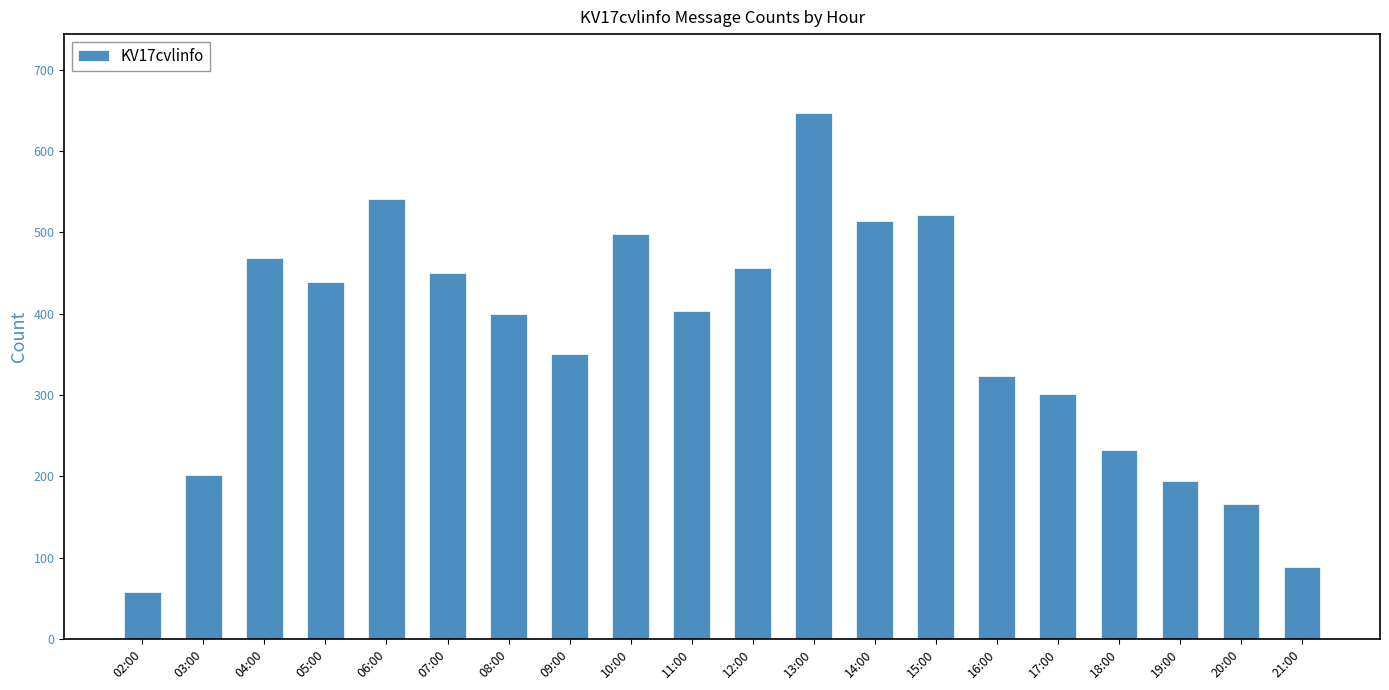

Which label corresponds to the largest value in the chart?

13:00